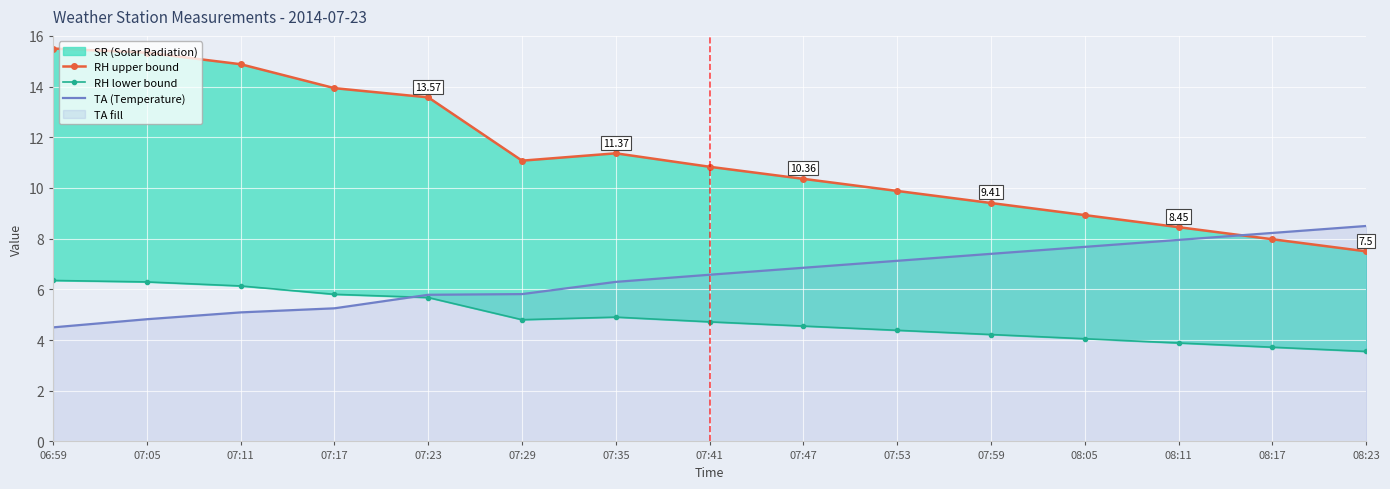

Is the value of RH upper bound at 07:53 greater than the value of RH lower bound at 07:35?

Yes